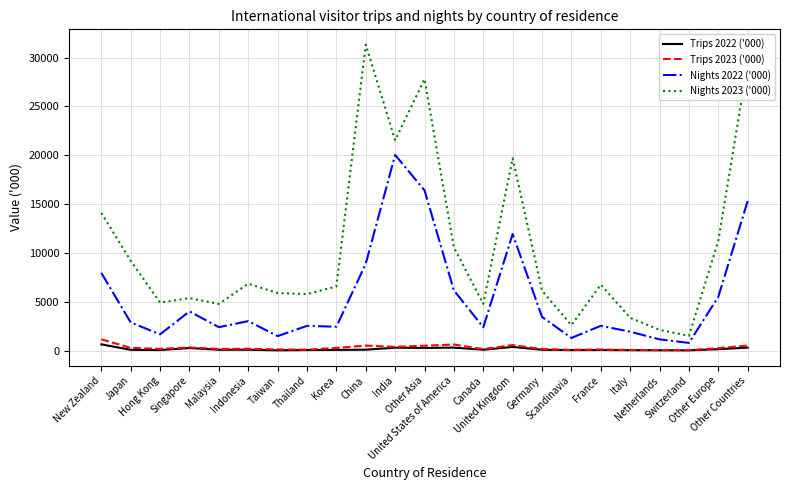

Which series has the widest spread of values?

Nights 2023 ('000)